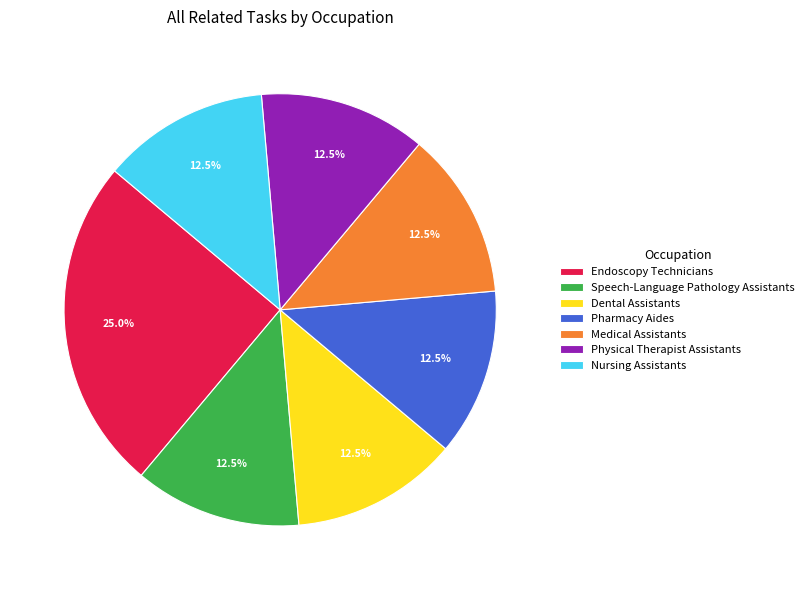

Approximately how many times larger is the value at Physical Therapist Assistants compared to Dental Assistants?

1.0